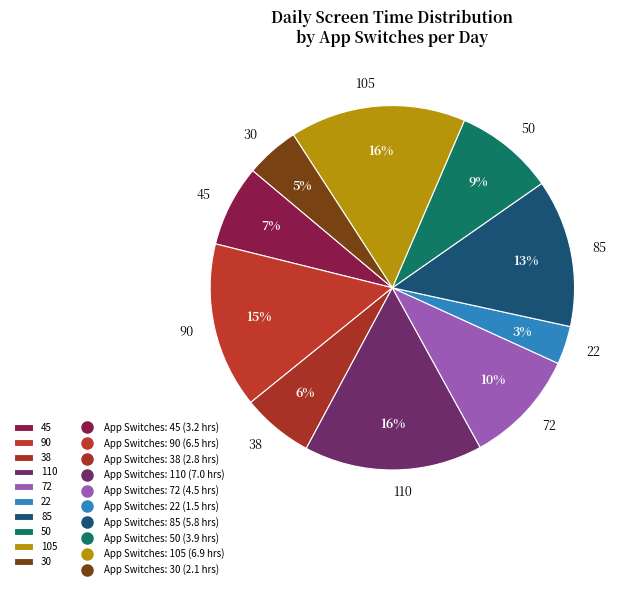

To the nearest percent, what is the average slice percentage?

10%